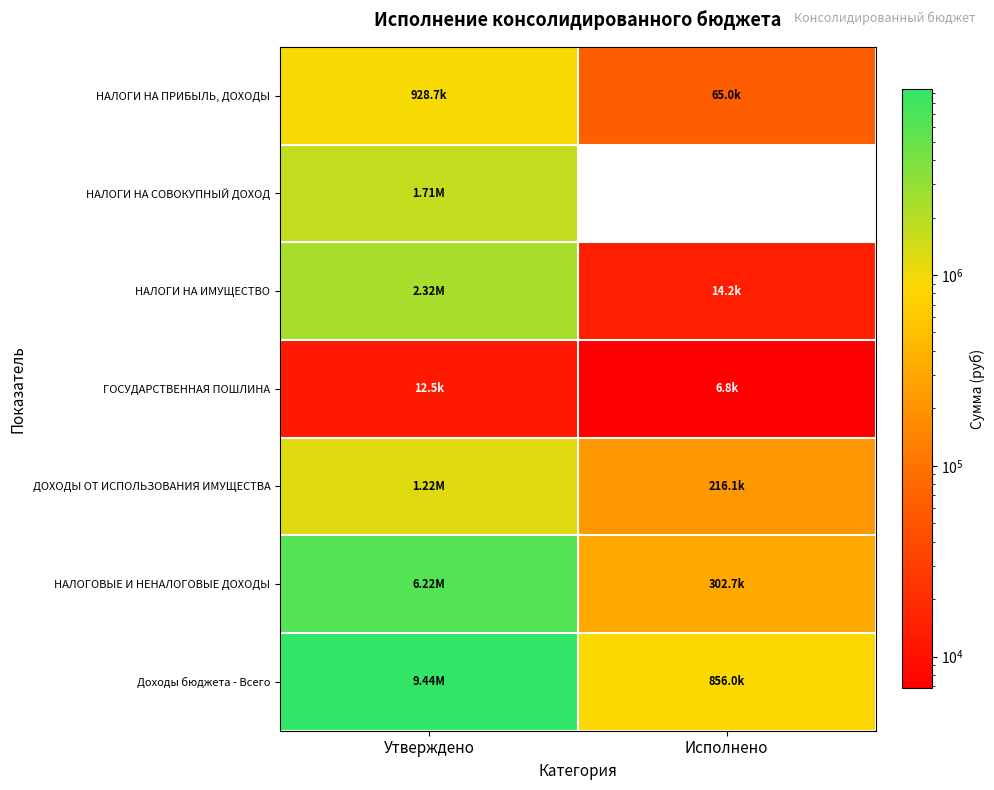

True or false: ДОХОДЫ ОТ ИСПОЛЬЗОВАНИЯ ИМУЩЕСТВА has a value of 216109.5 at Исполнено.

True